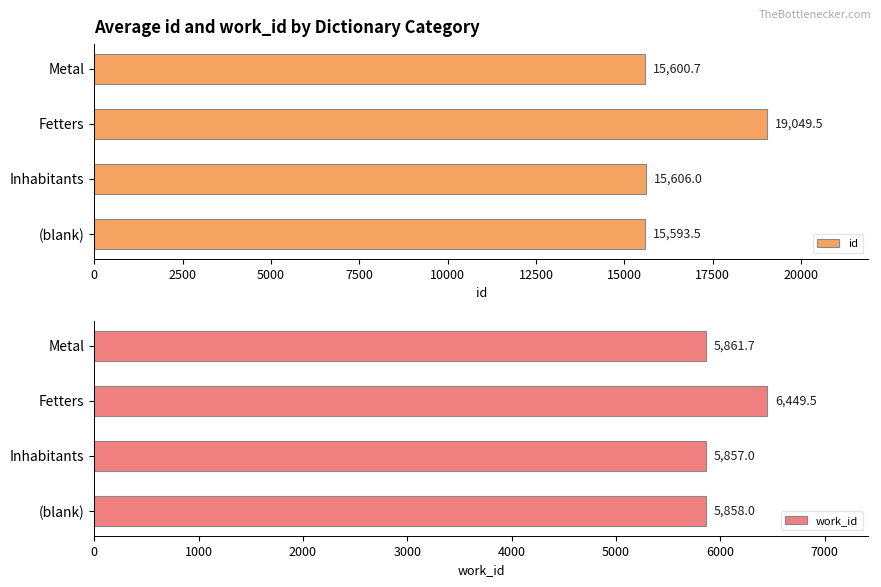

What is the difference between the maximum and minimum values in the id series?

3456.0